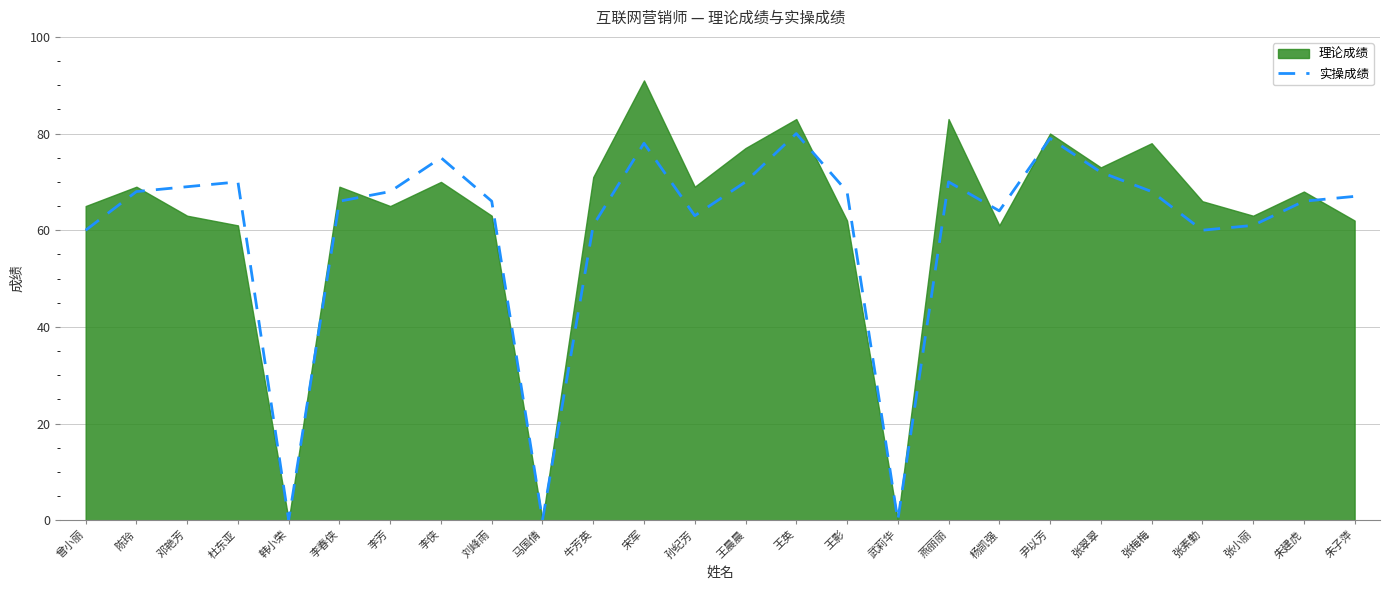

What value does the data have at 王晨晨?

70